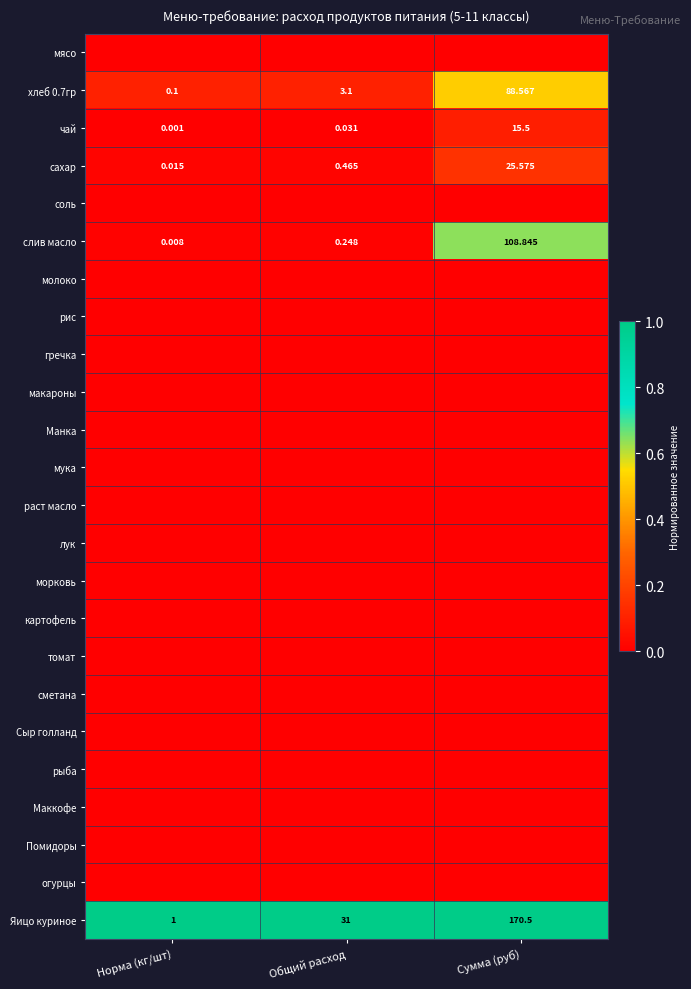

Which series has the largest total across all categories?

Яицо куриное